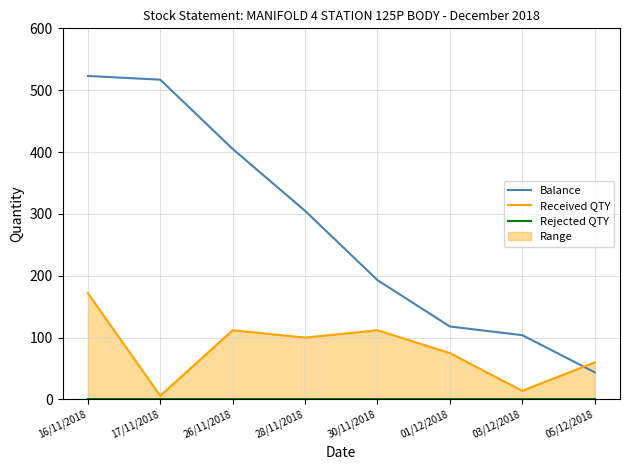

What is the minimum value for Balance?

44